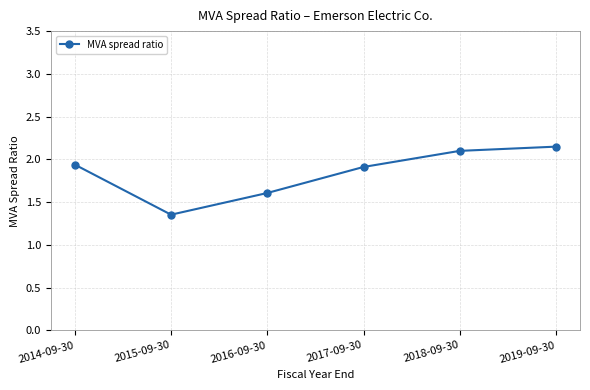

Is it true that the value at 2016-09-30 is 1.6?

True